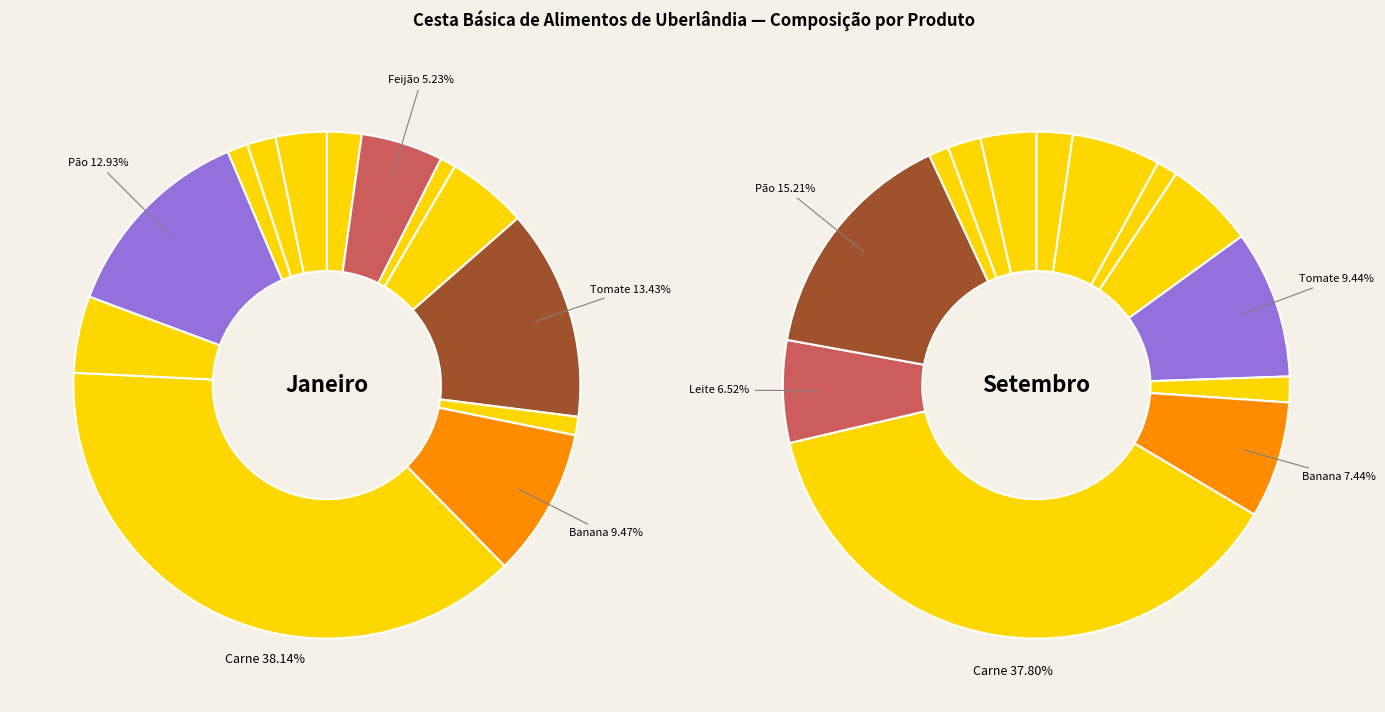

Does Carne account for over 50% of the chart?

No